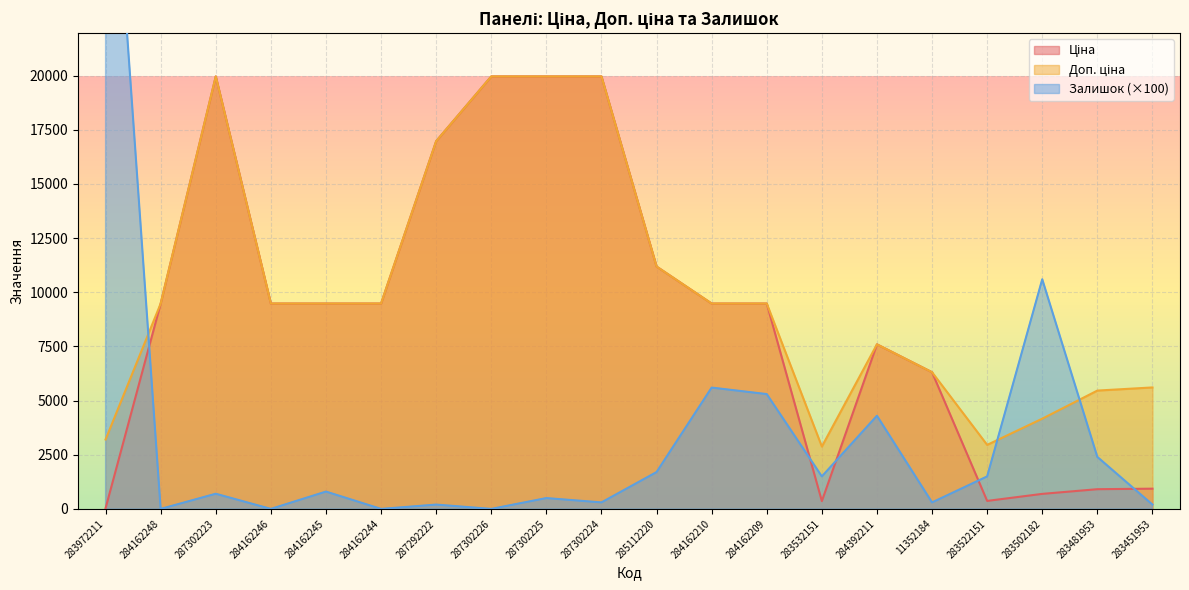

List the series in order of their overall mean, lowest first.

Залишок, Ціна, Доп. ціна